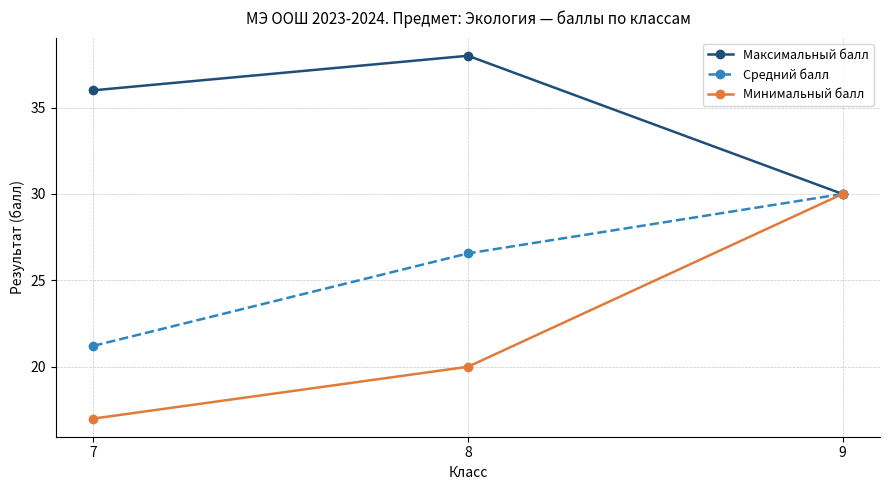

Which category has the lowest value in the Максимальный балл series?

9